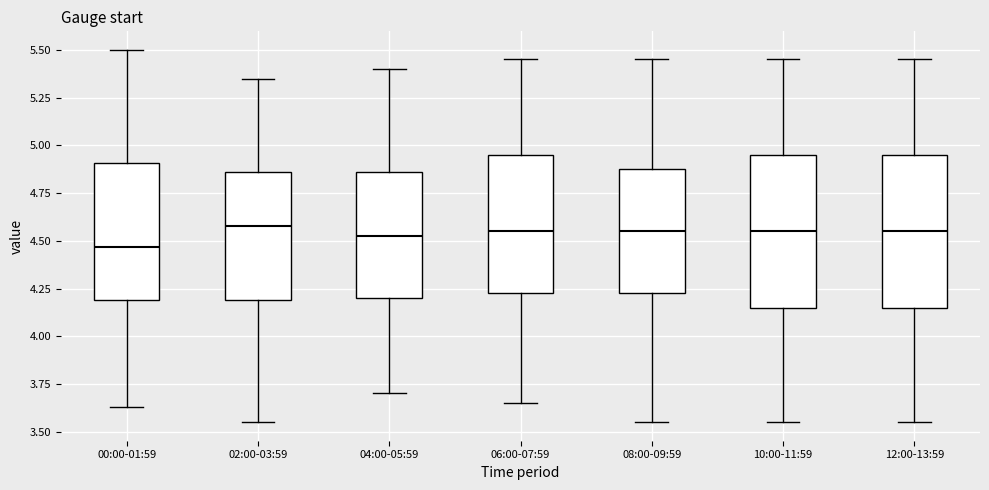

Reading left to right, read every box against the y-axis: the position of its median line, the range the box covers, and the ends of its whiskers. The values are not printed on the chart, so give them approximately, as read against the axis.

00:00-01:59: median 4.45, box 4.20 to 4.90, whiskers 3.65 to 5.50
02:00-03:59: median 4.60, box 4.20 to 4.85, whiskers 3.55 to 5.35
04:00-05:59: median 4.55, box 4.20 to 4.85, whiskers 3.70 to 5.40
06:00-07:59: median 4.55, box 4.25 to 4.95, whiskers 3.65 to 5.45
08:00-09:59: median 4.55, box 4.25 to 4.90, whiskers 3.55 to 5.45
10:00-11:59: median 4.55, box 4.15 to 4.95, whiskers 3.55 to 5.45
12:00-13:59: median 4.55, box 4.15 to 4.95, whiskers 3.55 to 5.45